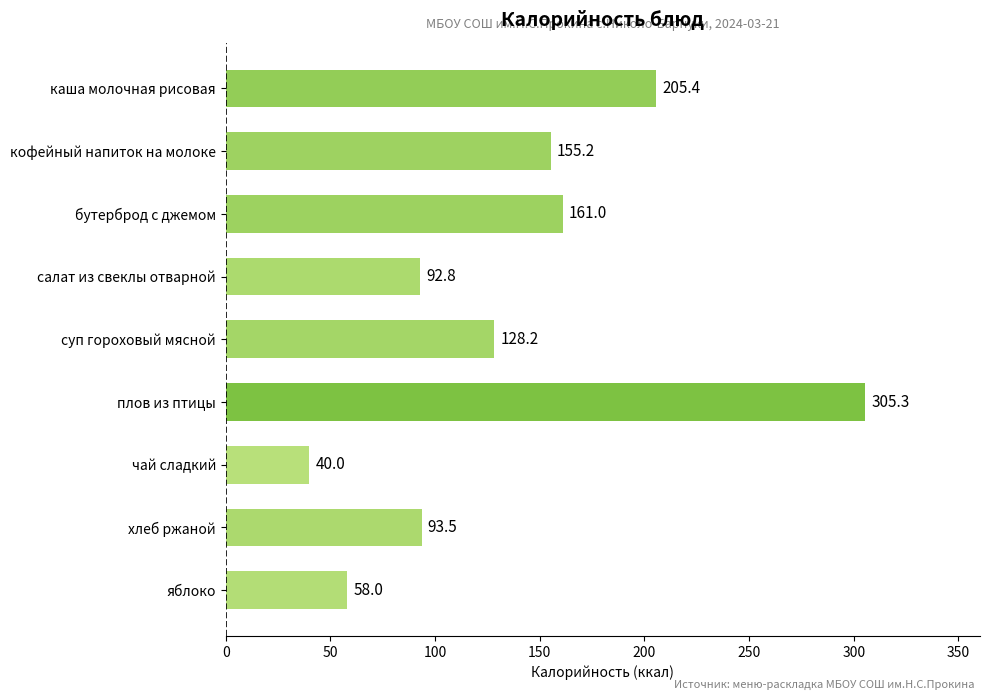

Approximately how many times larger is the value at суп гороховый мясной compared to яблоко?

2.2